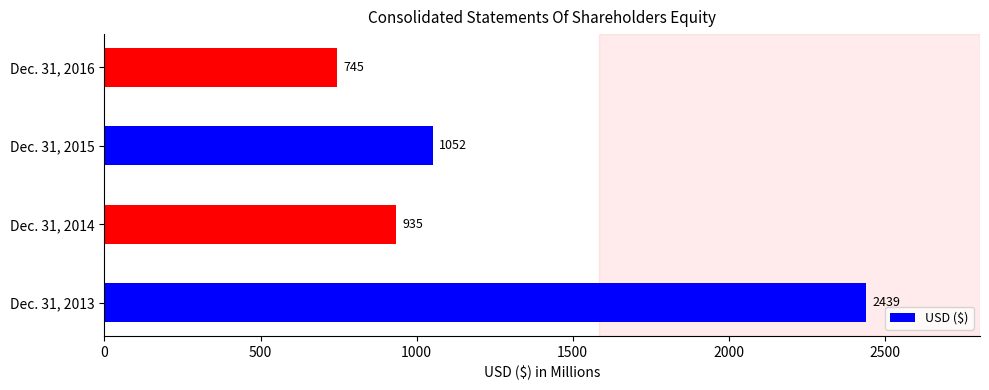

Count the number of data series in this chart.

1